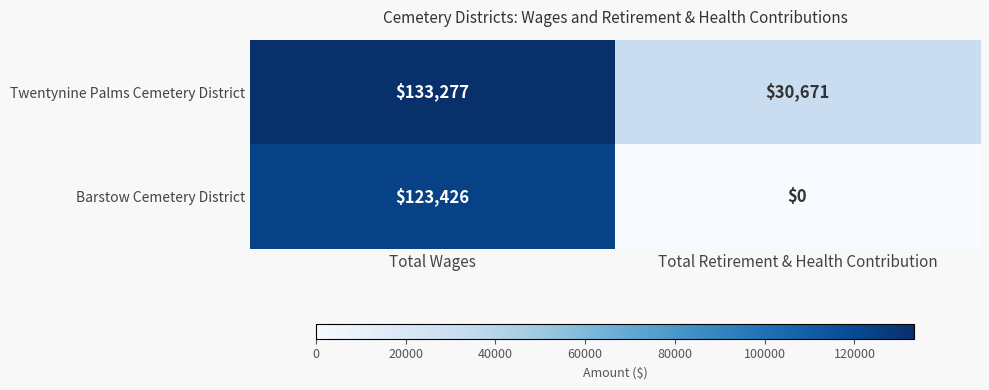

Reading right to left, what are all the values shown in this chart?

Twentynine Palms Cemetery District: 30671	133277
Barstow Cemetery District: 0	123426